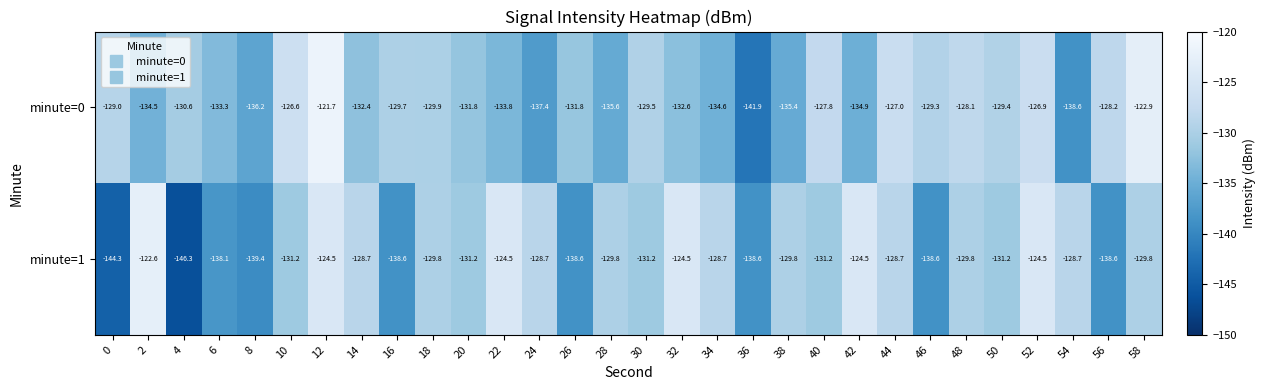

Is the value of minute=0 at 48 greater than the value of minute=1 at 28?

Yes